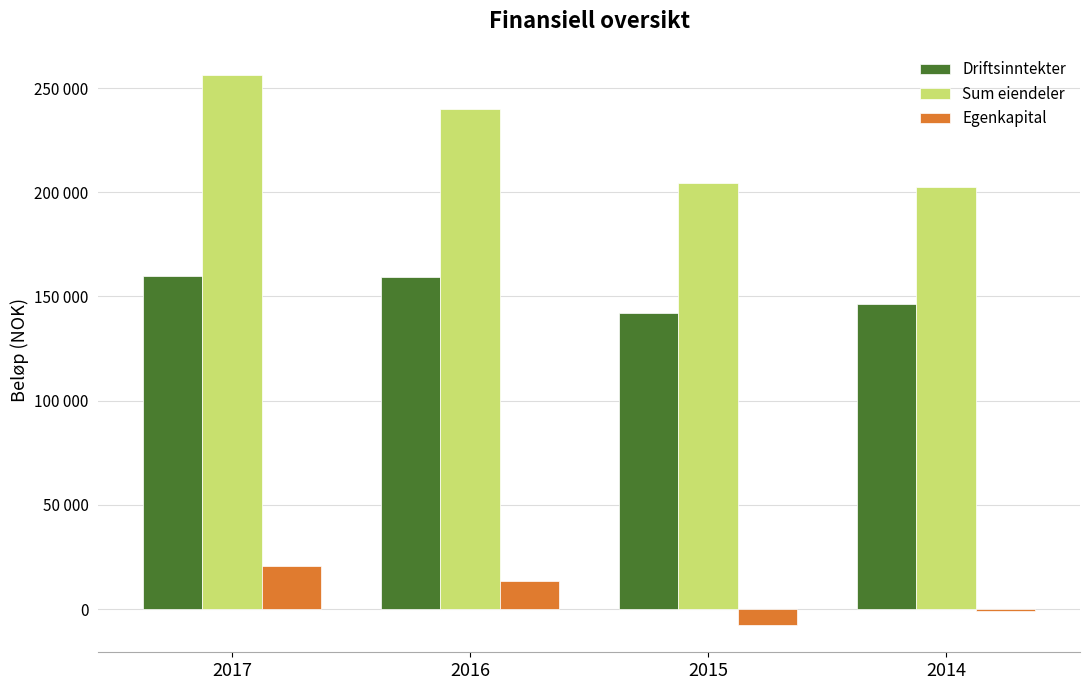

Which category has the lowest value across all series?

2015